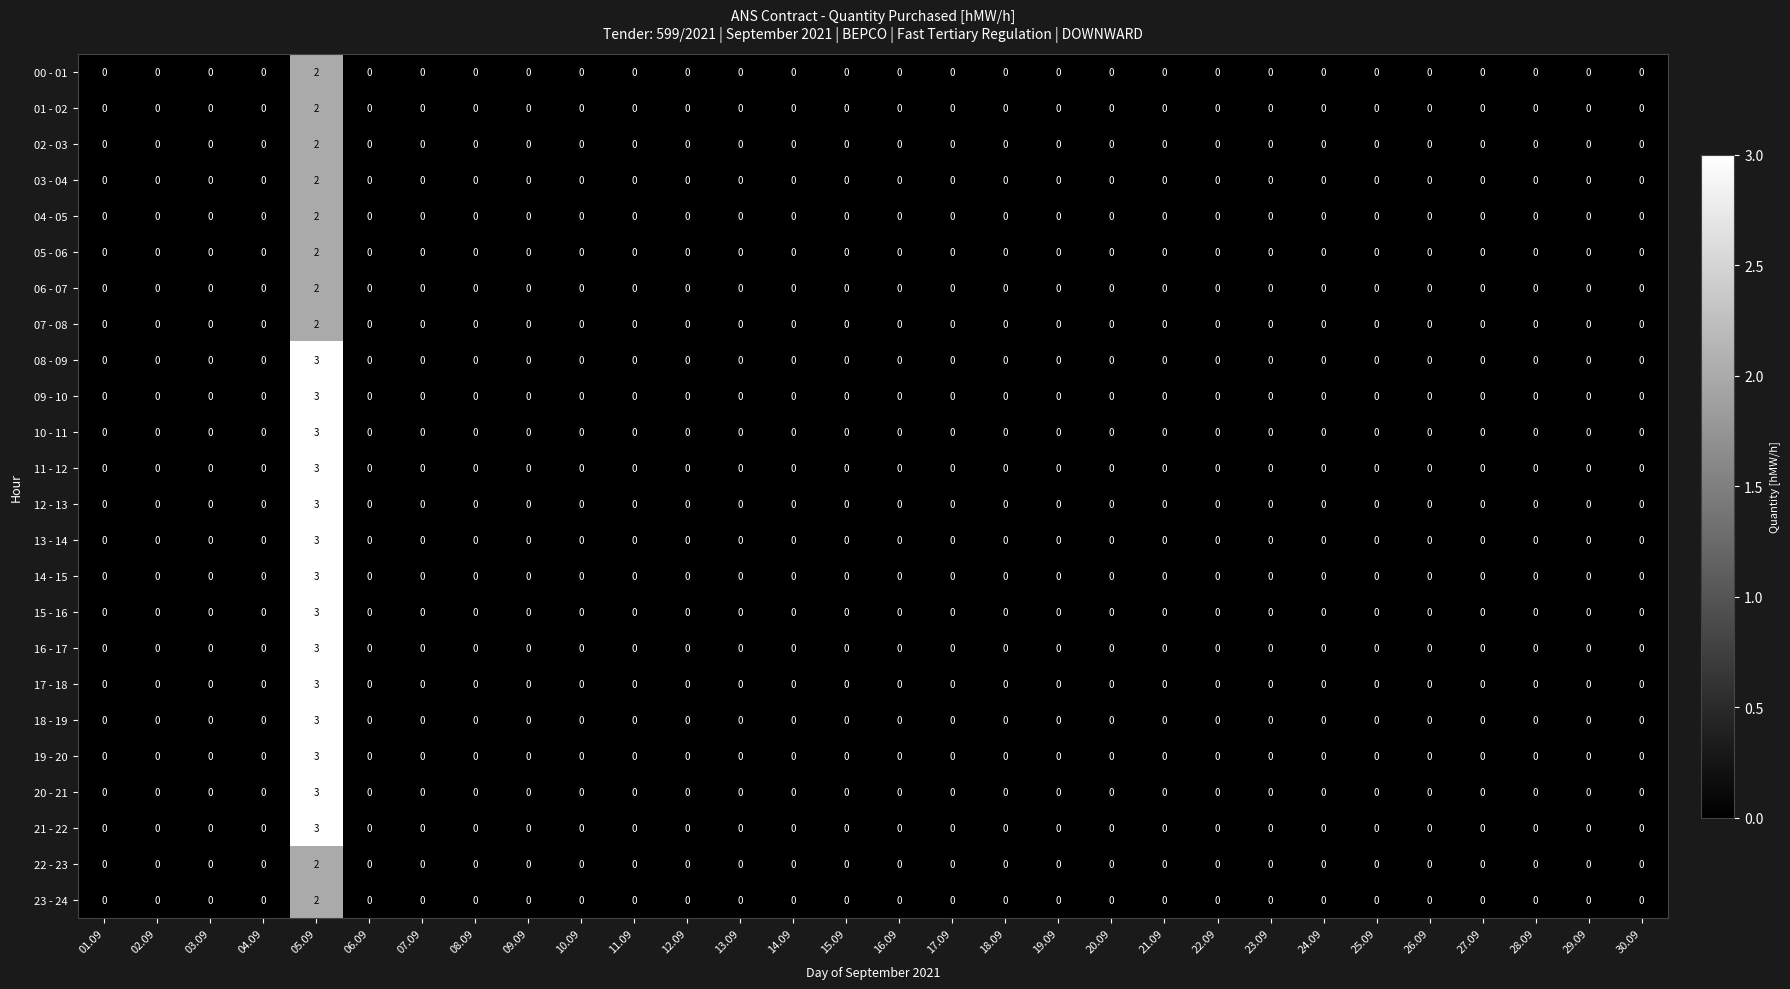

How many data points in 07 - 08 are above 0?

1